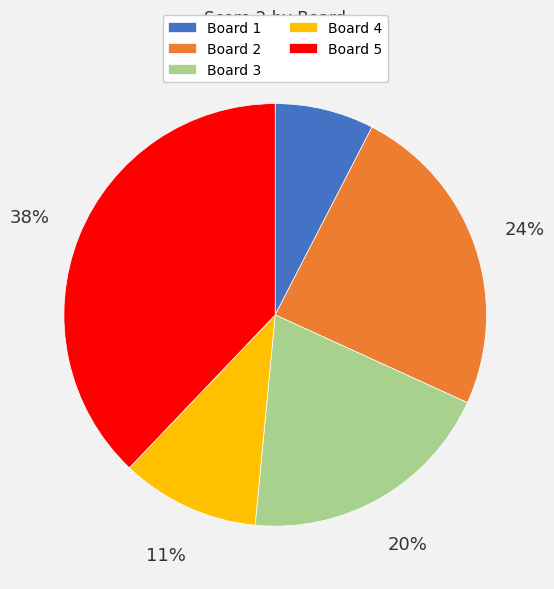

Is Board 5 the majority of the pie?

No